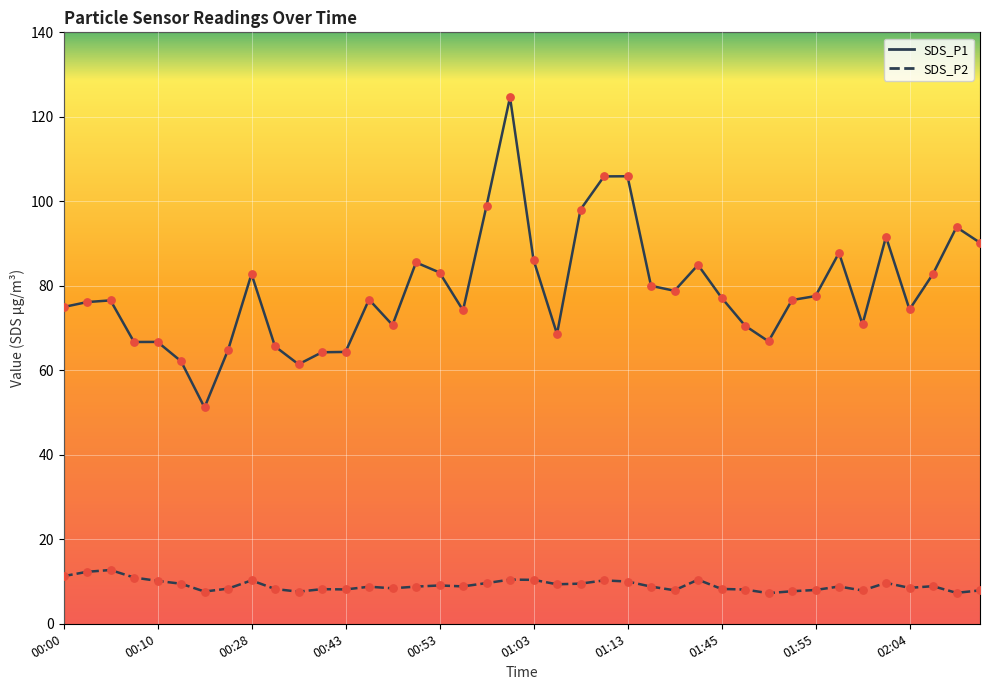

Which series has the largest total across all categories?

SDS_P1